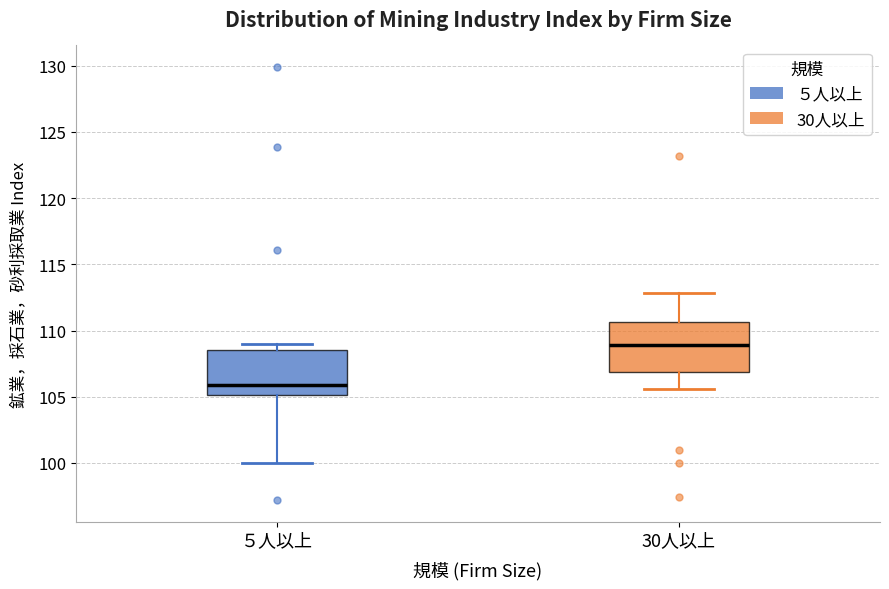

Reading left to right, read every box against the y-axis: the position of its median line, the range the box covers, and the ends of its whiskers. The values are not printed on the chart, so give them approximately, as read against the axis.

５人以上: median 106.0, box 105.0 to 108.5, whiskers 100.0 to 109.0
30人以上: median 109.0, box 107.0 to 110.5, whiskers 105.5 to 113.0